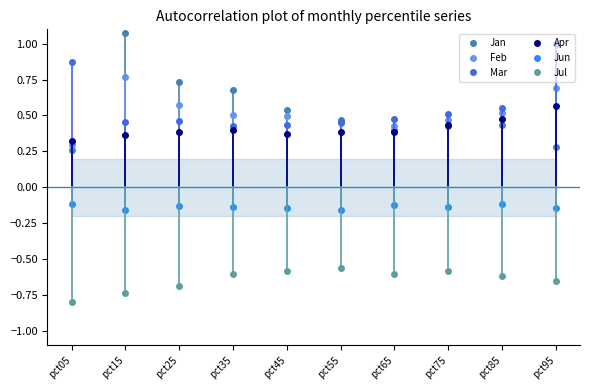

How many times do Feb and Mar cross each other?

2